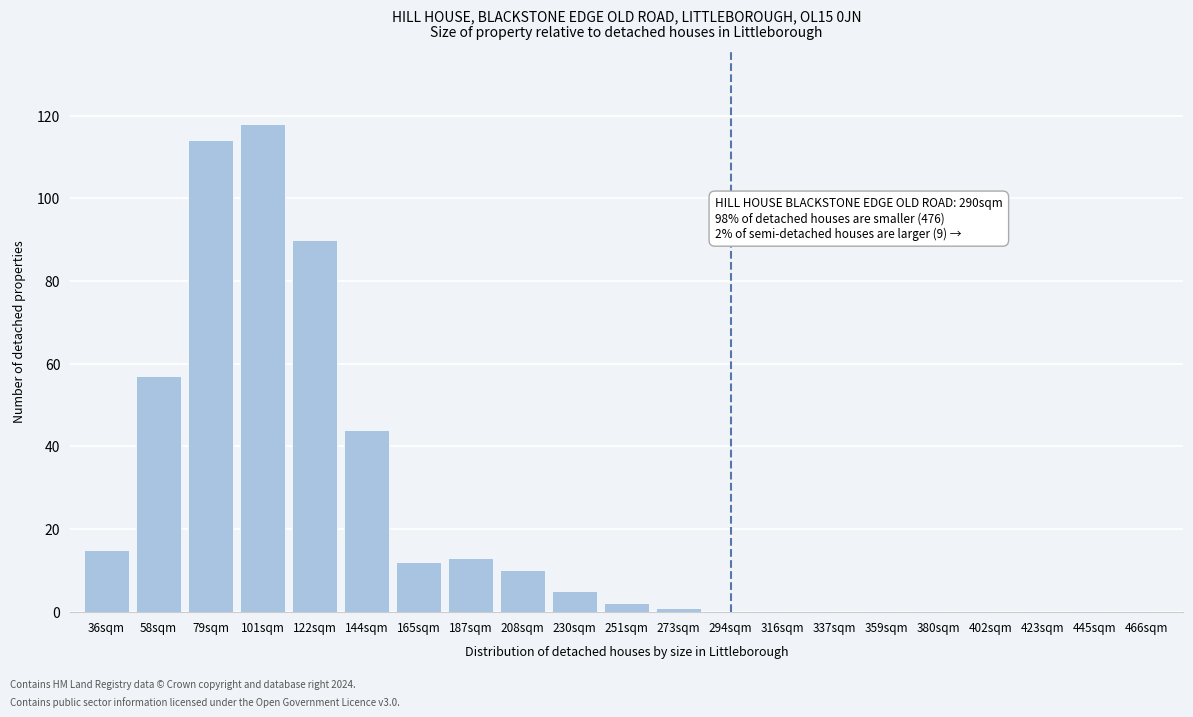

Reading right to left, list all the values displayed in this chart.

466sqm=0	445sqm=0	423sqm=0	402sqm=0	380sqm=0	359sqm=0	337sqm=0	316sqm=0	294sqm=0	273sqm=1	251sqm=2	230sqm=5	208sqm=10	187sqm=13	165sqm=12	144sqm=44	122sqm=90	101sqm=118	79sqm=114	58sqm=57	36sqm=15